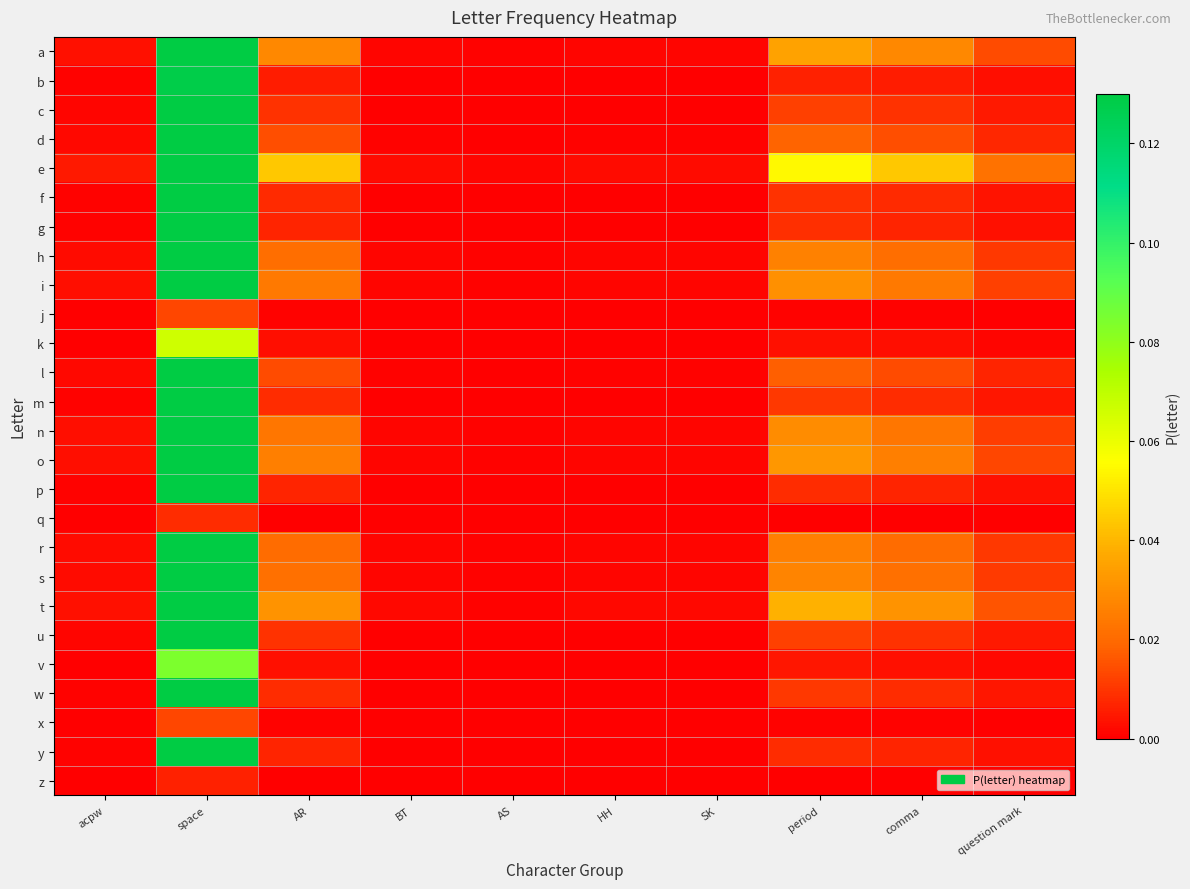

Reading left to right, list all the values displayed in this chart.

a: acpw=0.0	space=0.7	AR=0.0	BT=0.0	AS=0.0	HH=0.0	SK=0.0	period=0.0	comma=0.0	question mark=0.0
b: acpw=0.0	space=0.1	AR=0.0	BT=0.0	AS=0.0	HH=0.0	SK=0.0	period=0.0	comma=0.0	question mark=0.0
c: acpw=0.0	space=0.2	AR=0.0	BT=0.0	AS=0.0	HH=0.0	SK=0.0	period=0.0	comma=0.0	question mark=0.0
d: acpw=0.0	space=0.4	AR=0.0	BT=0.0	AS=0.0	HH=0.0	SK=0.0	period=0.0	comma=0.0	question mark=0.0
e: acpw=0.0	space=1.1	AR=0.0	BT=0.0	AS=0.0	HH=0.0	SK=0.0	period=0.1	comma=0.0	question mark=0.0
f: acpw=0.0	space=0.2	AR=0.0	BT=0.0	AS=0.0	HH=0.0	SK=0.0	period=0.0	comma=0.0	question mark=0.0
g: acpw=0.0	space=0.2	AR=0.0	BT=0.0	AS=0.0	HH=0.0	SK=0.0	period=0.0	comma=0.0	question mark=0.0
h: acpw=0.0	space=0.5	AR=0.0	BT=0.0	AS=0.0	HH=0.0	SK=0.0	period=0.0	comma=0.0	question mark=0.0
i: acpw=0.0	space=0.6	AR=0.0	BT=0.0	AS=0.0	HH=0.0	SK=0.0	period=0.0	comma=0.0	question mark=0.0
j: acpw=0.0	space=0.0	AR=0.0	BT=0.0	AS=0.0	HH=0.0	SK=0.0	period=0.0	comma=0.0	question mark=0.0
k: acpw=0.0	space=0.1	AR=0.0	BT=0.0	AS=0.0	HH=0.0	SK=0.0	period=0.0	comma=0.0	question mark=0.0
l: acpw=0.0	space=0.3	AR=0.0	BT=0.0	AS=0.0	HH=0.0	SK=0.0	period=0.0	comma=0.0	question mark=0.0
m: acpw=0.0	space=0.2	AR=0.0	BT=0.0	AS=0.0	HH=0.0	SK=0.0	period=0.0	comma=0.0	question mark=0.0
n: acpw=0.0	space=0.6	AR=0.0	BT=0.0	AS=0.0	HH=0.0	SK=0.0	period=0.0	comma=0.0	question mark=0.0
o: acpw=0.0	space=0.6	AR=0.0	BT=0.0	AS=0.0	HH=0.0	SK=0.0	period=0.0	comma=0.0	question mark=0.0
p: acpw=0.0	space=0.2	AR=0.0	BT=0.0	AS=0.0	HH=0.0	SK=0.0	period=0.0	comma=0.0	question mark=0.0
q: acpw=0.0	space=0.0	AR=0.0	BT=0.0	AS=0.0	HH=0.0	SK=0.0	period=0.0	comma=0.0	question mark=0.0
r: acpw=0.0	space=0.5	AR=0.0	BT=0.0	AS=0.0	HH=0.0	SK=0.0	period=0.0	comma=0.0	question mark=0.0
s: acpw=0.0	space=0.5	AR=0.0	BT=0.0	AS=0.0	HH=0.0	SK=0.0	period=0.0	comma=0.0	question mark=0.0
t: acpw=0.0	space=0.8	AR=0.0	BT=0.0	AS=0.0	HH=0.0	SK=0.0	period=0.0	comma=0.0	question mark=0.0
u: acpw=0.0	space=0.2	AR=0.0	BT=0.0	AS=0.0	HH=0.0	SK=0.0	period=0.0	comma=0.0	question mark=0.0
v: acpw=0.0	space=0.1	AR=0.0	BT=0.0	AS=0.0	HH=0.0	SK=0.0	period=0.0	comma=0.0	question mark=0.0
w: acpw=0.0	space=0.2	AR=0.0	BT=0.0	AS=0.0	HH=0.0	SK=0.0	period=0.0	comma=0.0	question mark=0.0
x: acpw=0.0	space=0.0	AR=0.0	BT=0.0	AS=0.0	HH=0.0	SK=0.0	period=0.0	comma=0.0	question mark=0.0
y: acpw=0.0	space=0.2	AR=0.0	BT=0.0	AS=0.0	HH=0.0	SK=0.0	period=0.0	comma=0.0	question mark=0.0
z: acpw=0.0	space=0.0	AR=0.0	BT=0.0	AS=0.0	HH=0.0	SK=0.0	period=0.0	comma=0.0	question mark=0.0